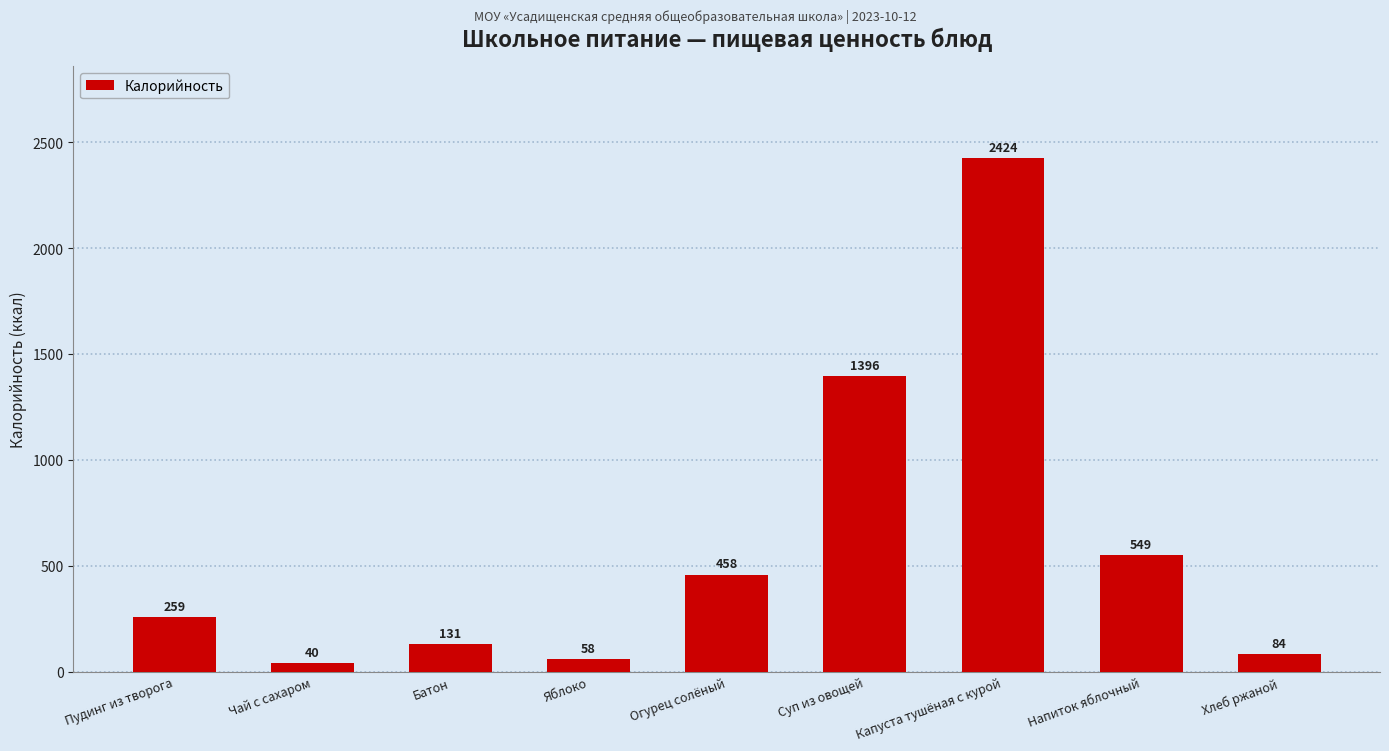

Reading left to right, transcribe all the data shown in this chart.

Пудинг из творога=259	Чай с сахаром=40	Батон=131	Яблоко=58	Огурец солёный=458	Суп из овощей=1396	Капуста тушёная с курой=2424	Напиток яблочный=549	Хлеб ржаной=84